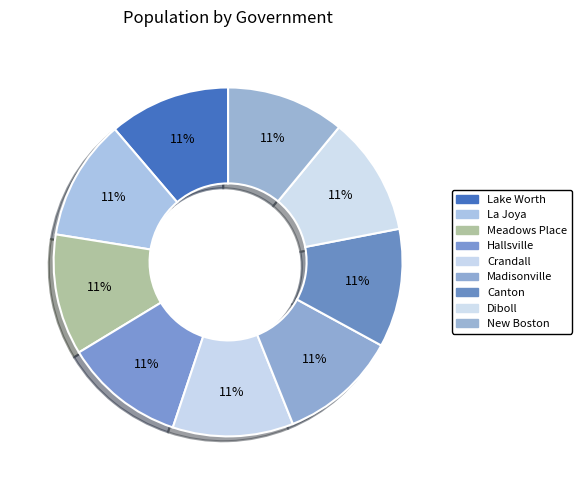

Is it true that Canton is 17% of the pie?

False